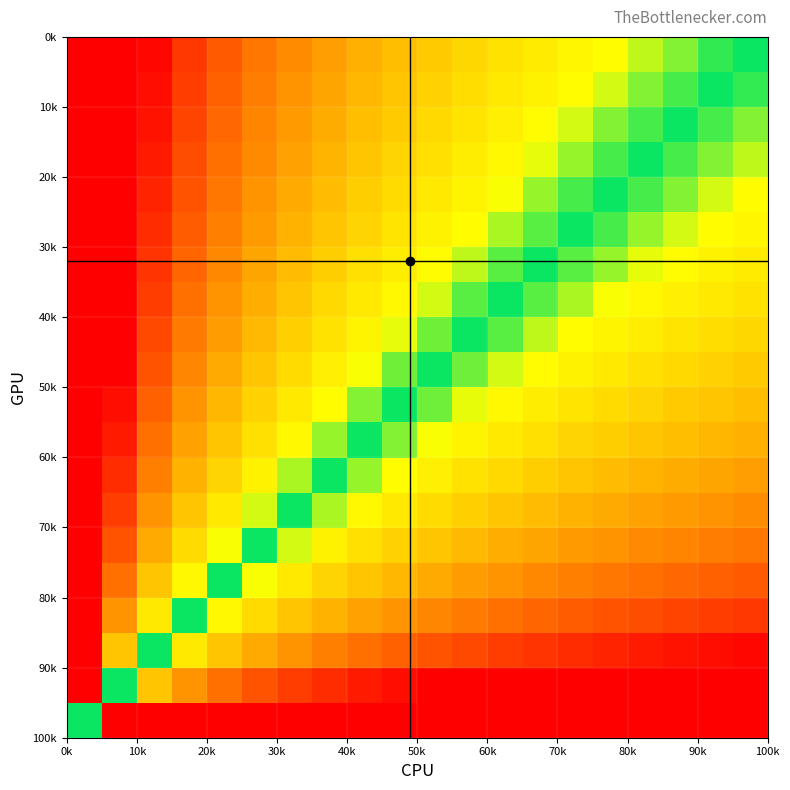

How many data points does each series have?

20